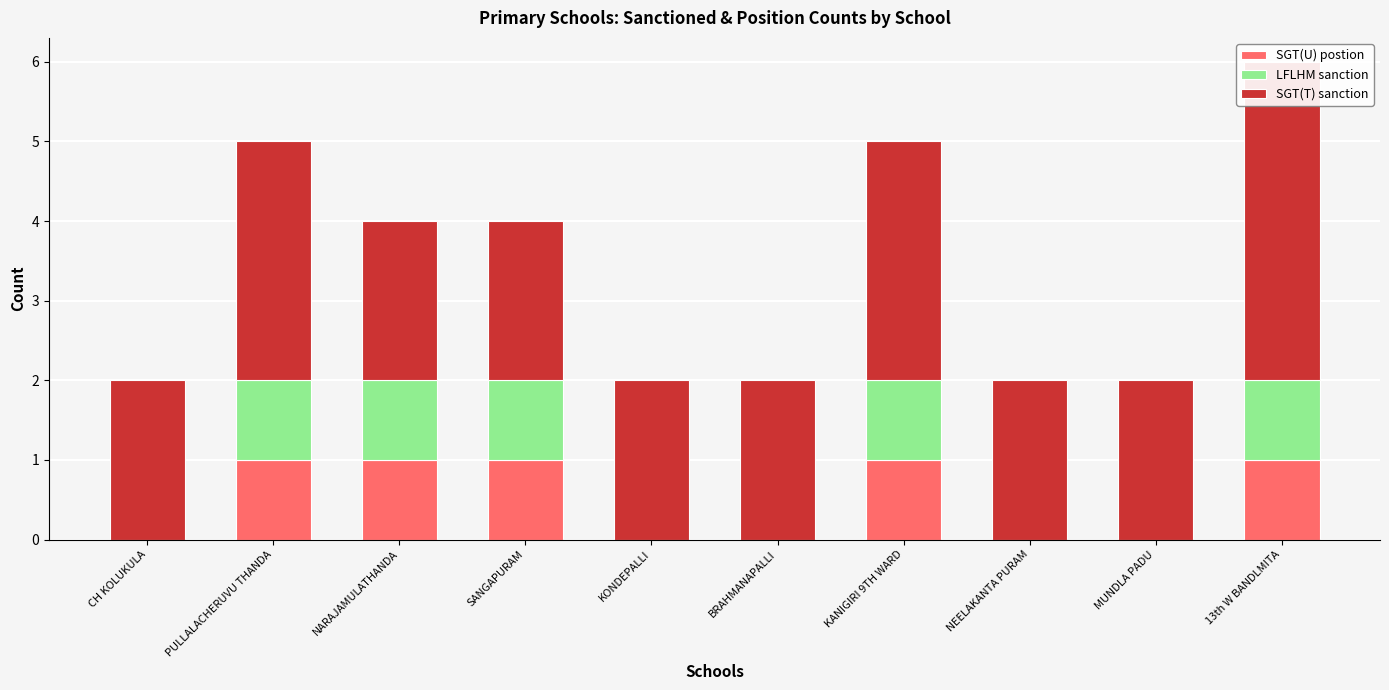

Rank the categories by LFLHM sanction value from lowest to highest.

CH KOLUKULA, KONDEPALLI, BRAHMANAPALLI, NEELAKANTA PURAM, MUNDLA PADU, PULLALACHERUVU THANDA, NARAJAMULATHANDA, SANGAPURAM, KANIGIRI 9TH WARD, 13th W BANDLMITA